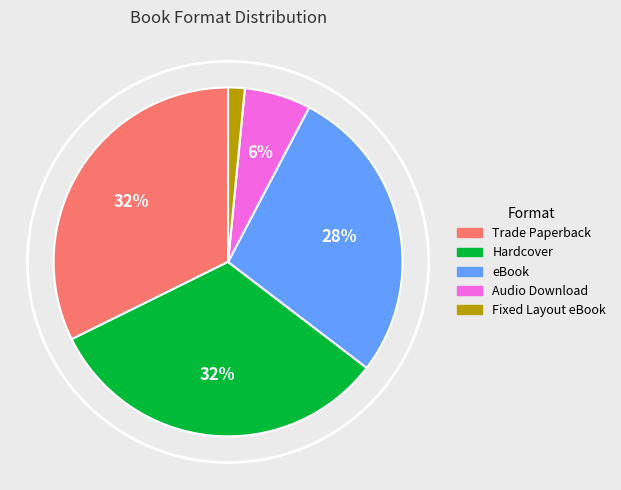

Between Trade Paperback and Audio Download, which is larger?

Trade Paperback